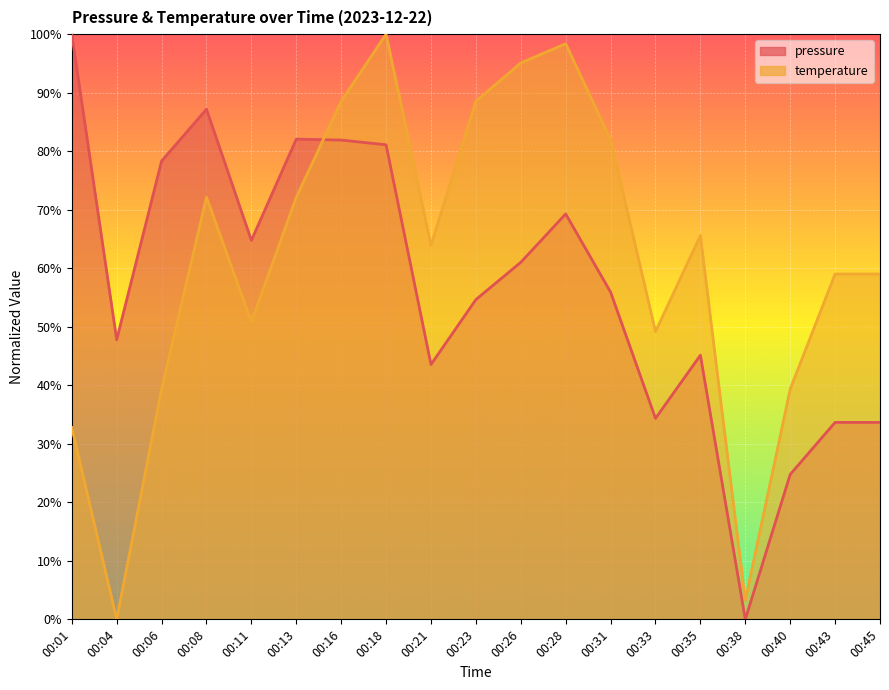

At how many categories does at least one series exceed 6?

18